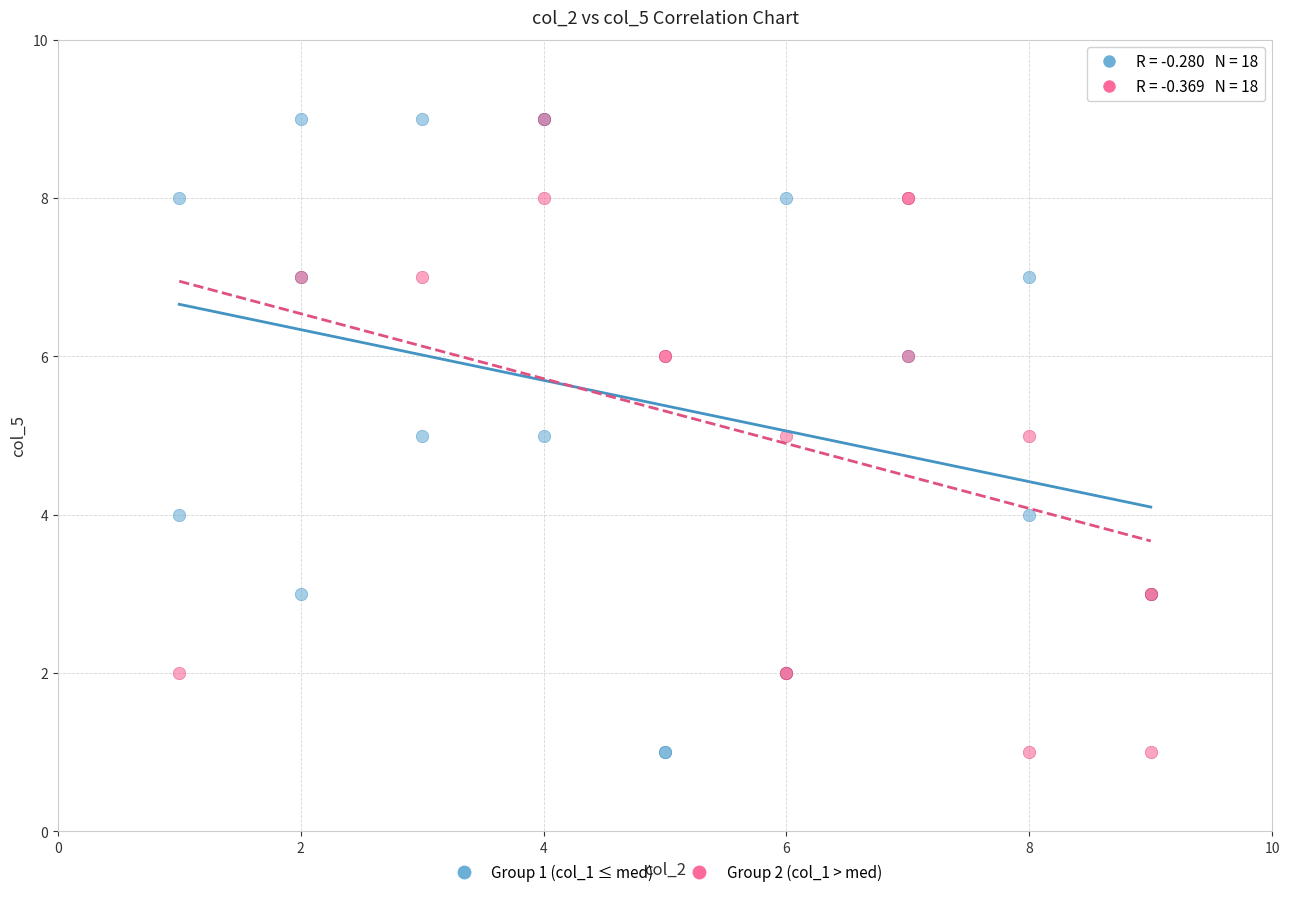

What are all the series names shown in the legend?

Group 1 (col_1 ≤ med), Group 2 (col_1 > med)